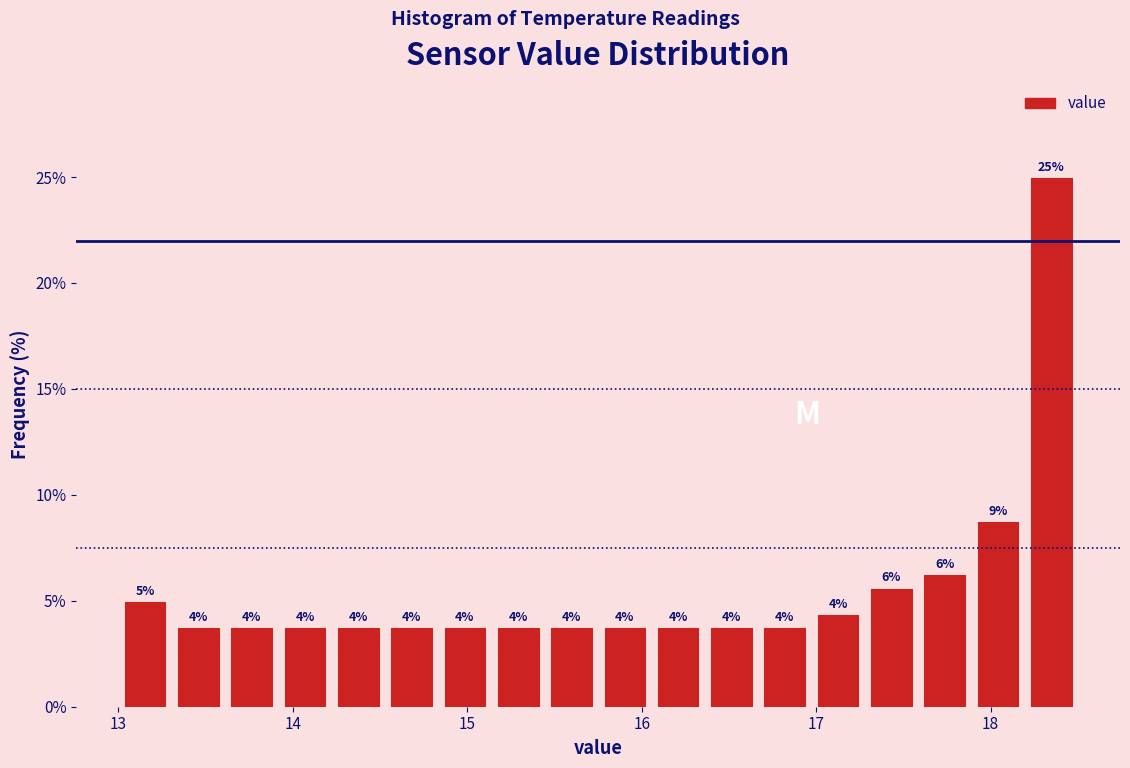

Around what value on the x-axis is the tallest bar? Give the approximate position of its centre, as read against the axis.

18.3